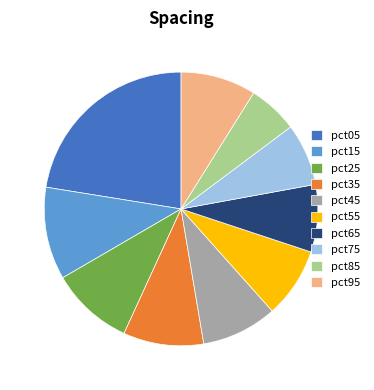

Which has a higher value, pct55 or pct05?

pct05